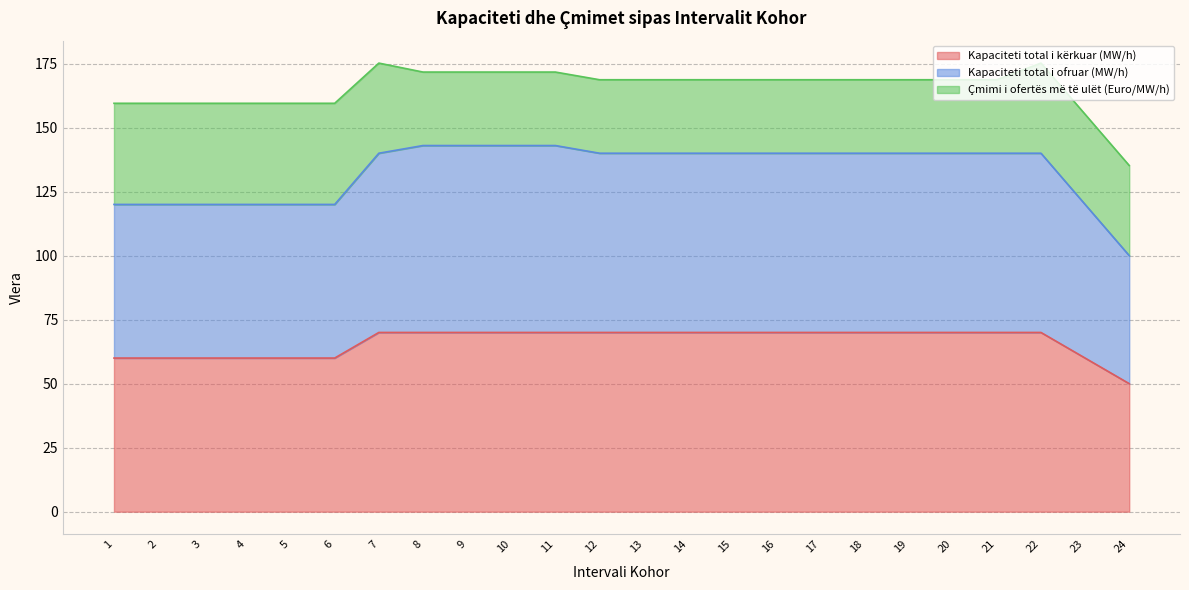

What is the minimum value for Kapaciteti total i kërkuar (MW/h)?

50.0